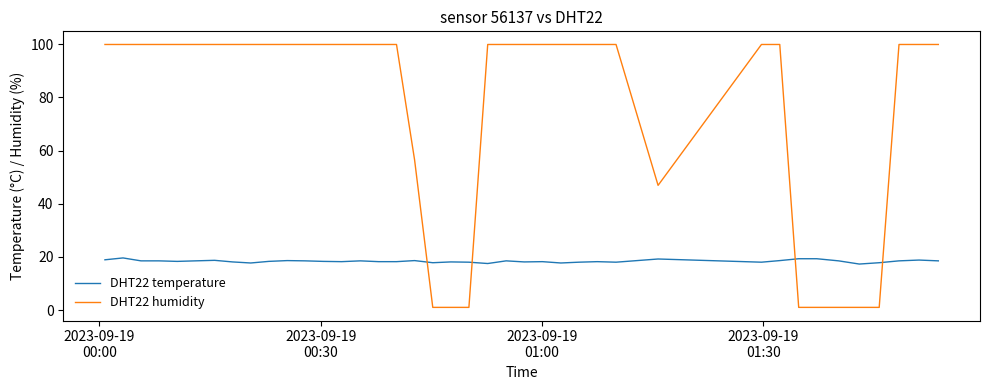

What is the smallest value displayed?

1.0